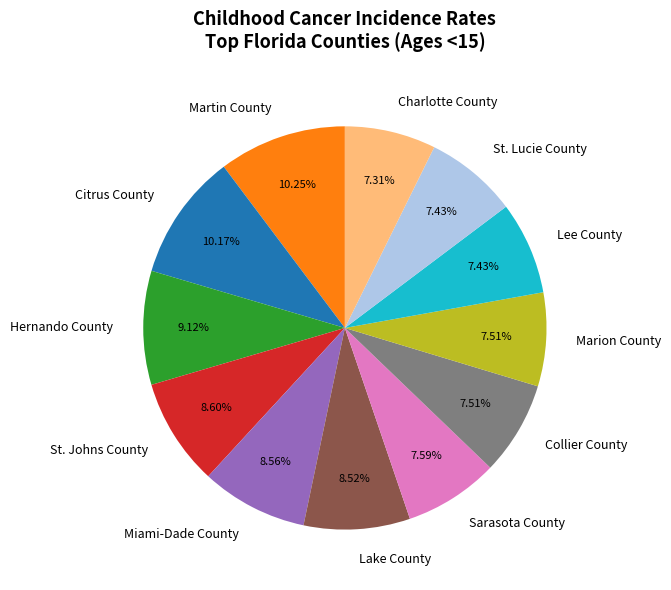

Between Miami-Dade County and St. Lucie County, which is larger?

Miami-Dade County